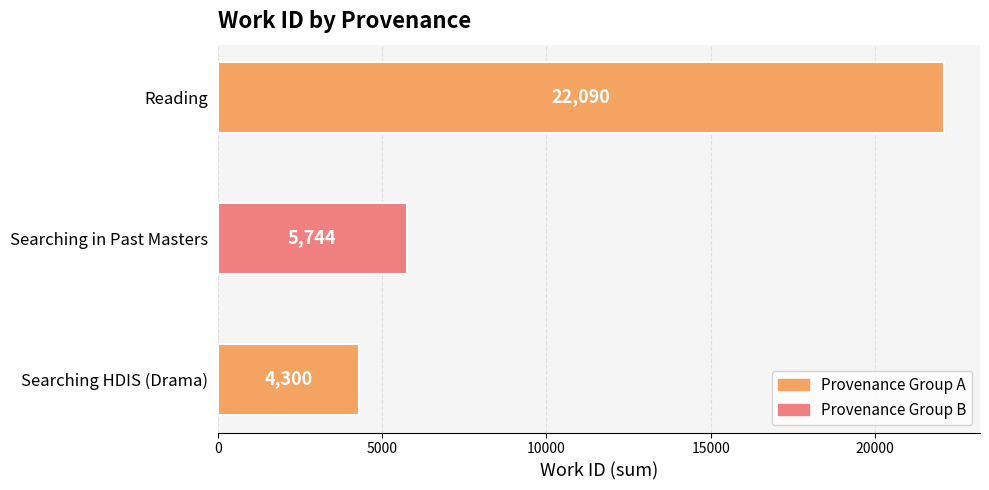

Which has a higher value, Reading or Searching in Past Masters?

Reading